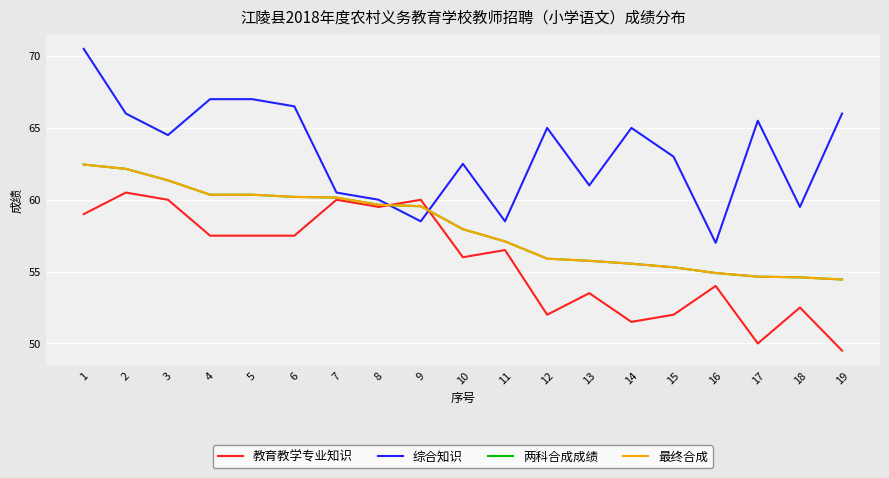

What is the difference between the second highest and second lowest values in the 最终合成 series?

7.5